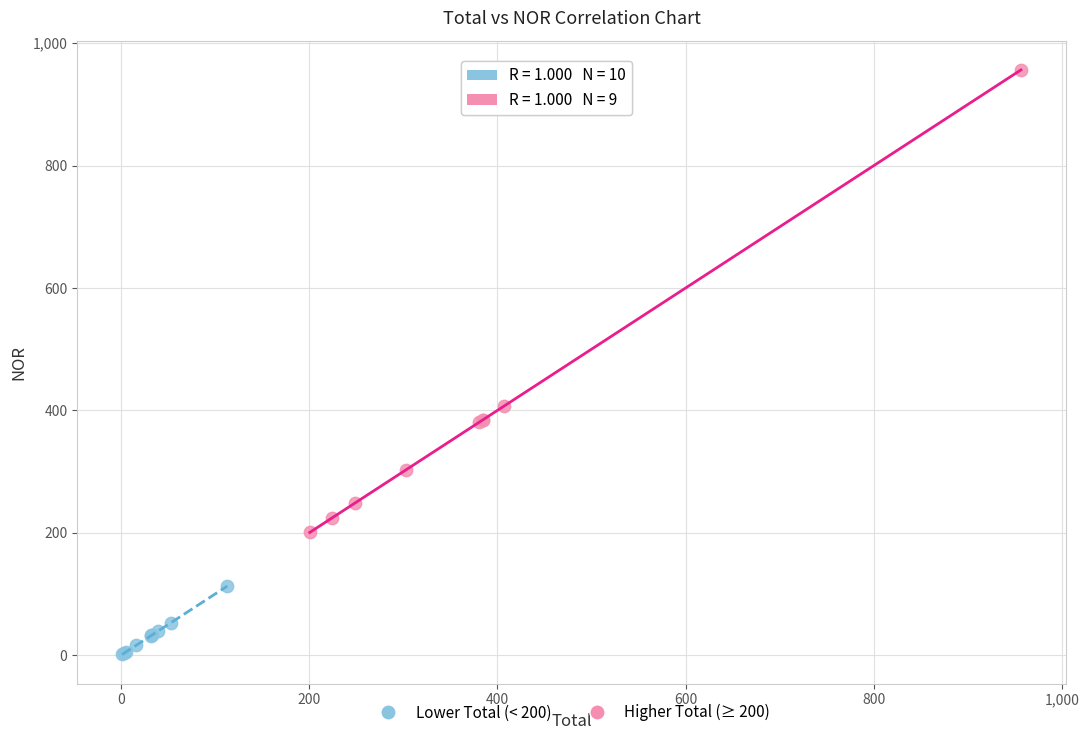

Which series has the widest spread of Y values?

Higher Total (≥ 200)